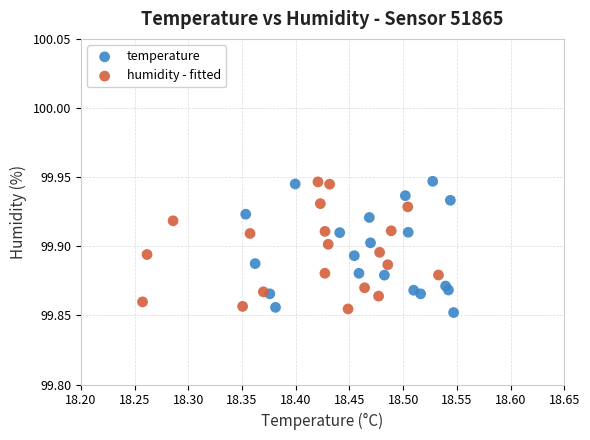

Which series reaches the minimum Y coordinate?

temperature